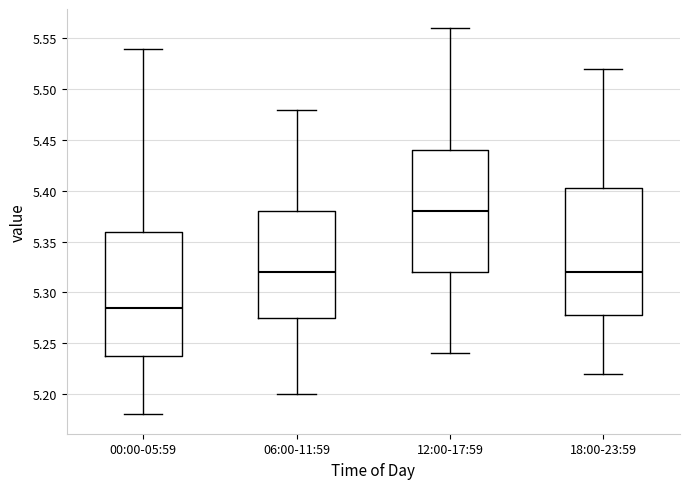

Which box has the highest median line?

12:00-17:59